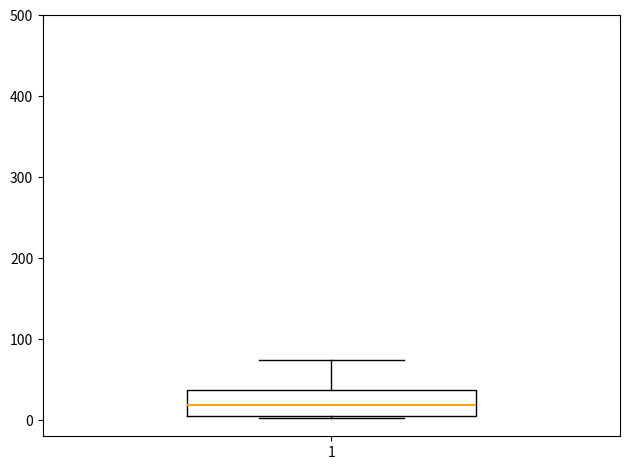

Read this box plot against the y-axis: the position of the median line, the range covered by the box, and the ends of both whiskers. The values are not printed on the chart, so give them approximately, as read against the axis.

median 20, box 10 to 40, whiskers 0 to 70